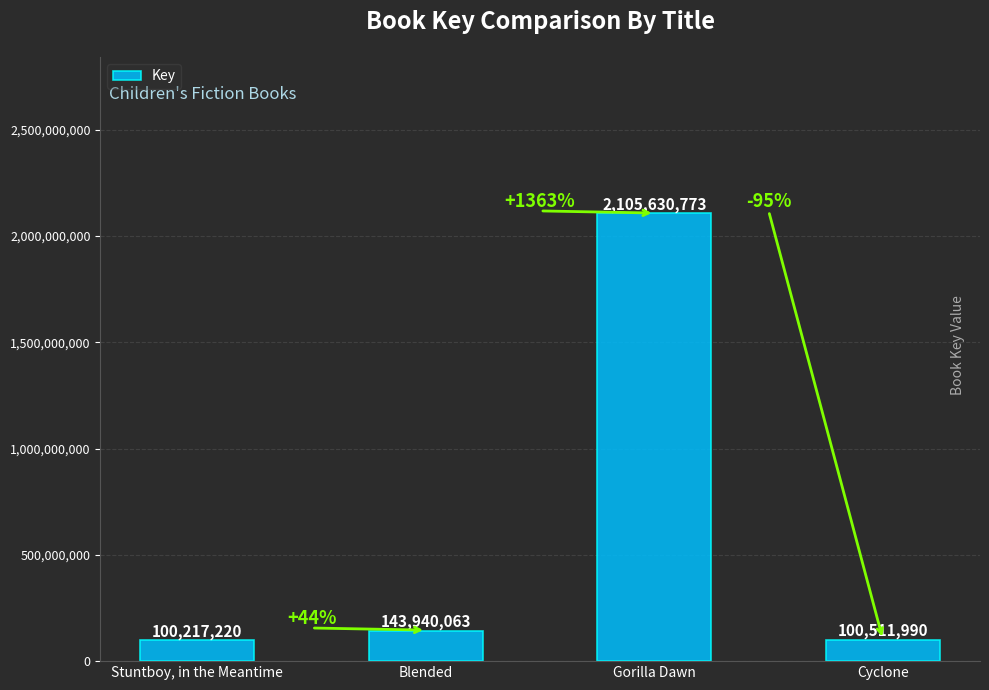

How many bars are there in total?

4